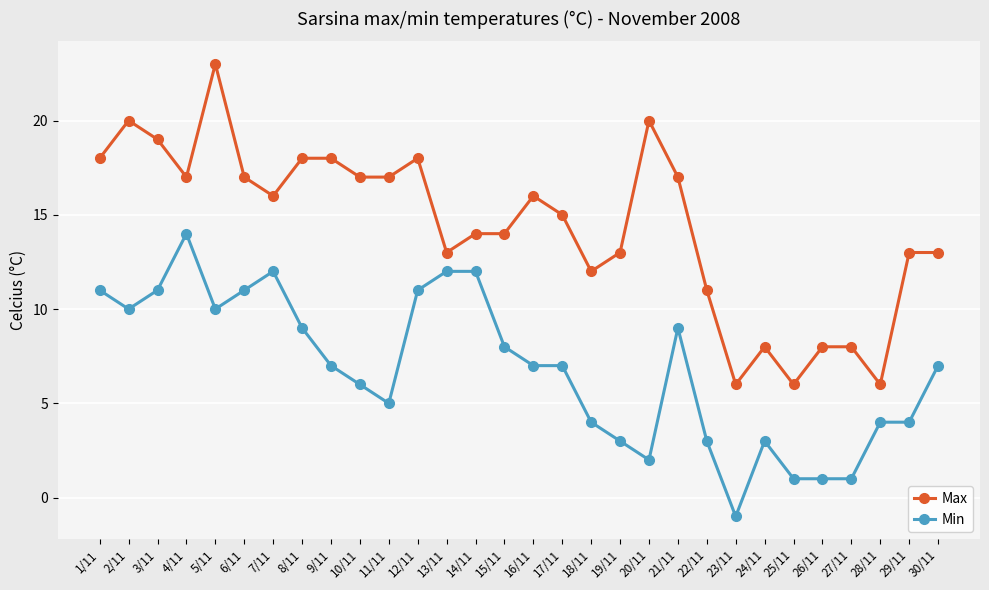

Does the chart have visible grid lines?

Yes